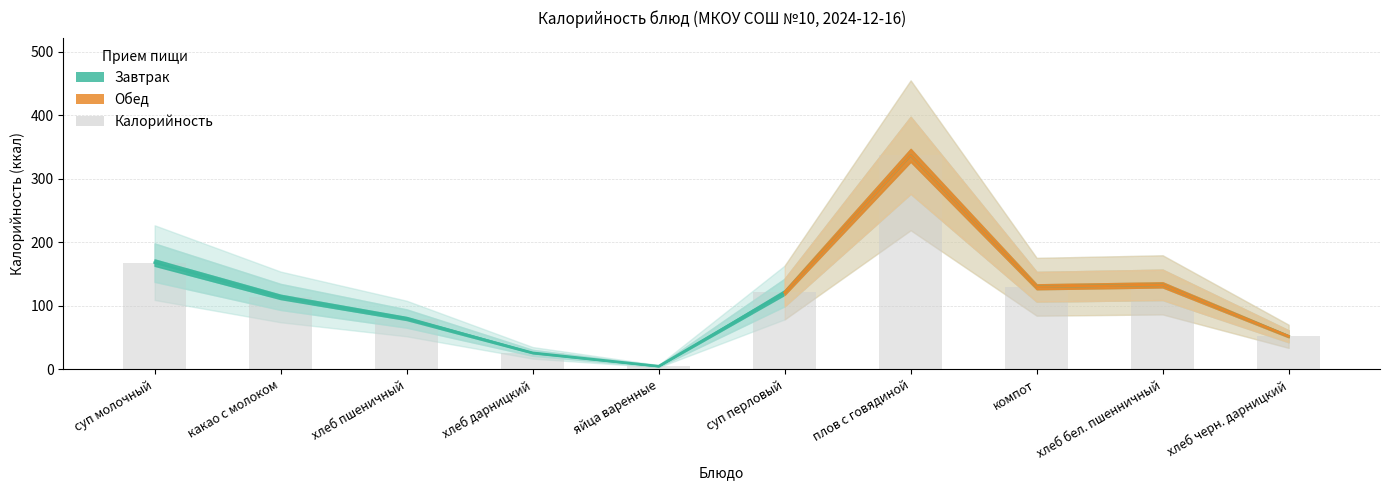

How many bars are there in total?

10